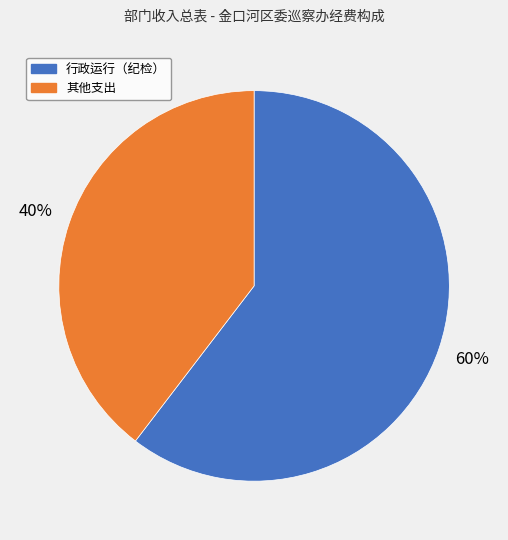

To the nearest percent, what is the average slice percentage?

50%